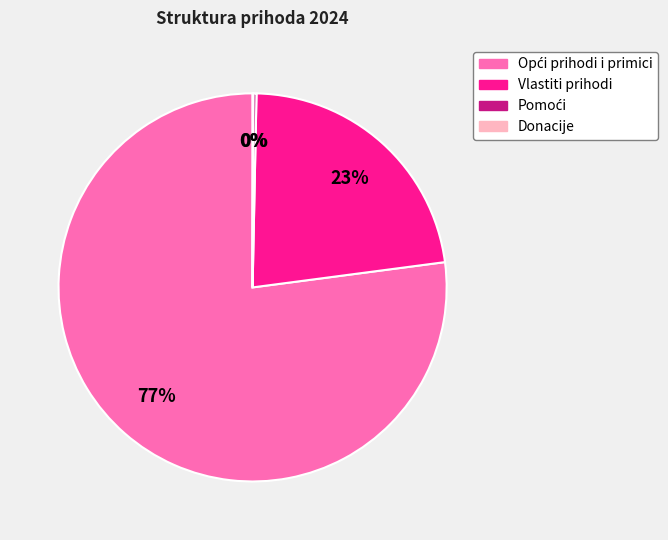

Is it true that Vlastiti prihodi is 33% of the pie?

False